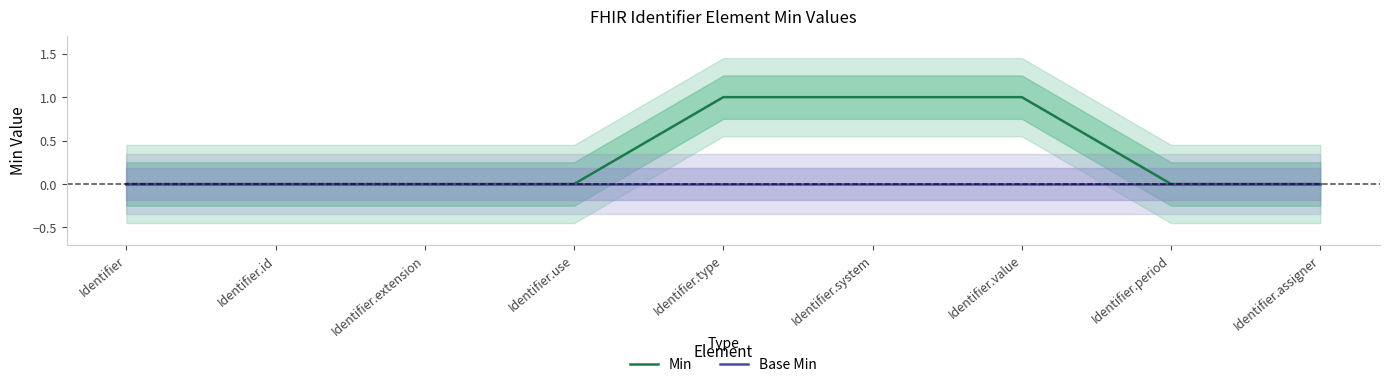

Is it true that Base Min equals 0 at Identifier.extension?

True